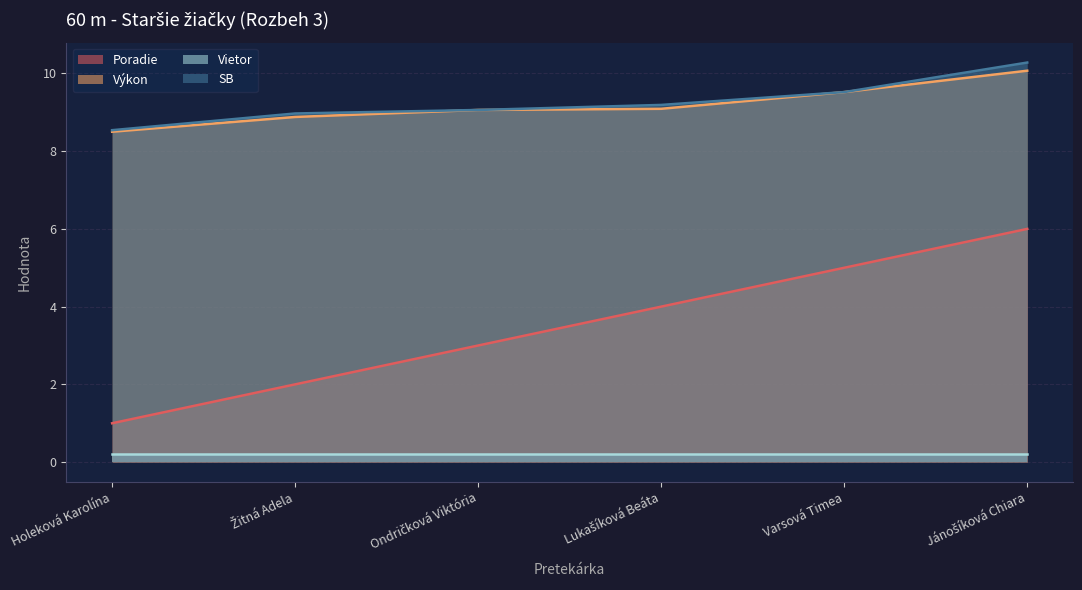

How many series are shown in this chart?

4